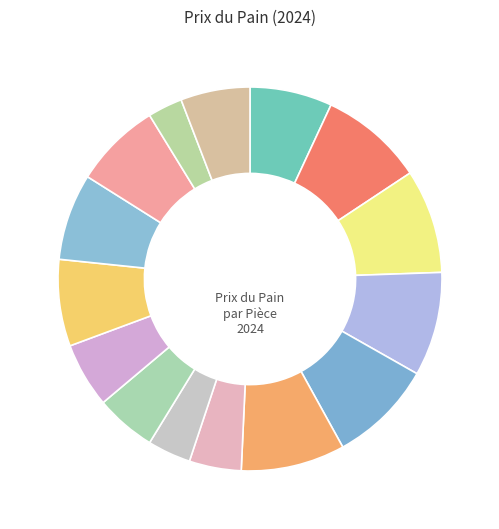

How many slices are in this pie chart?

15